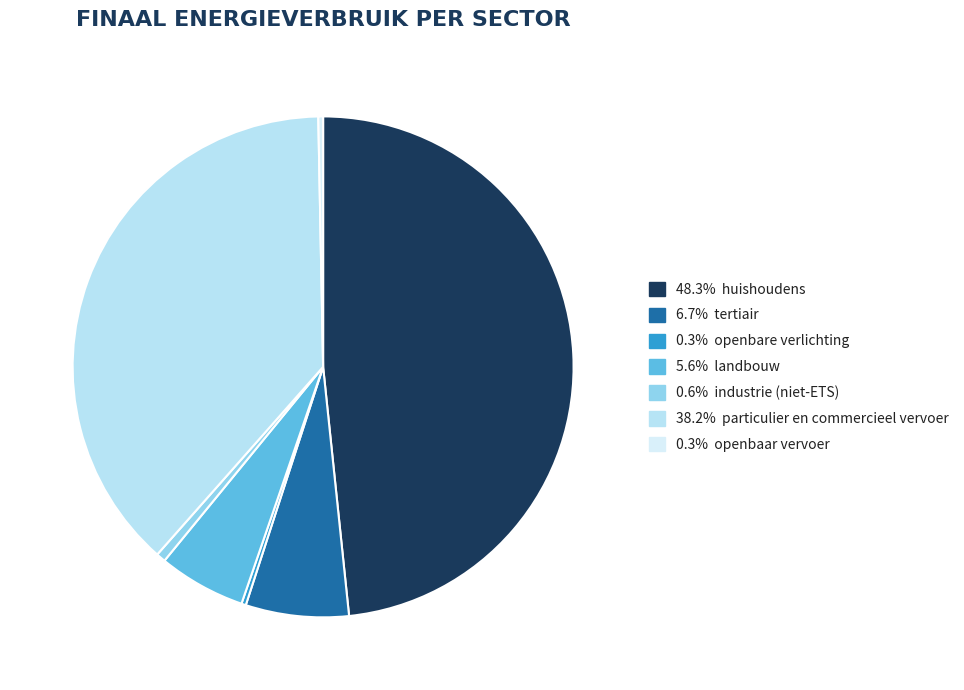

Is there any slice that represents more than half of the pie?

No